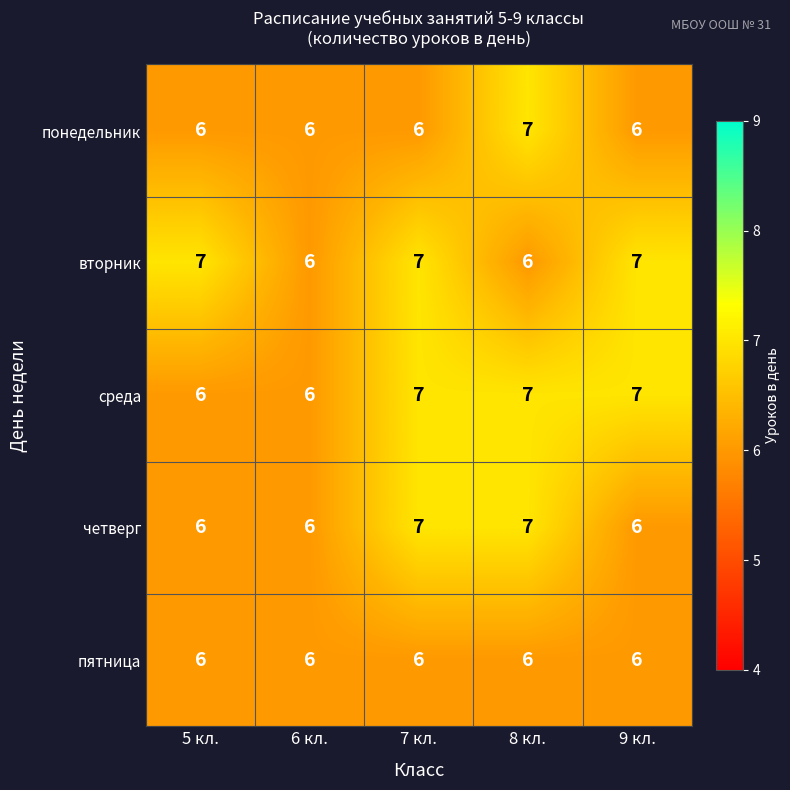

The value of понедельник at 7 кл. is 10. True or false?

False